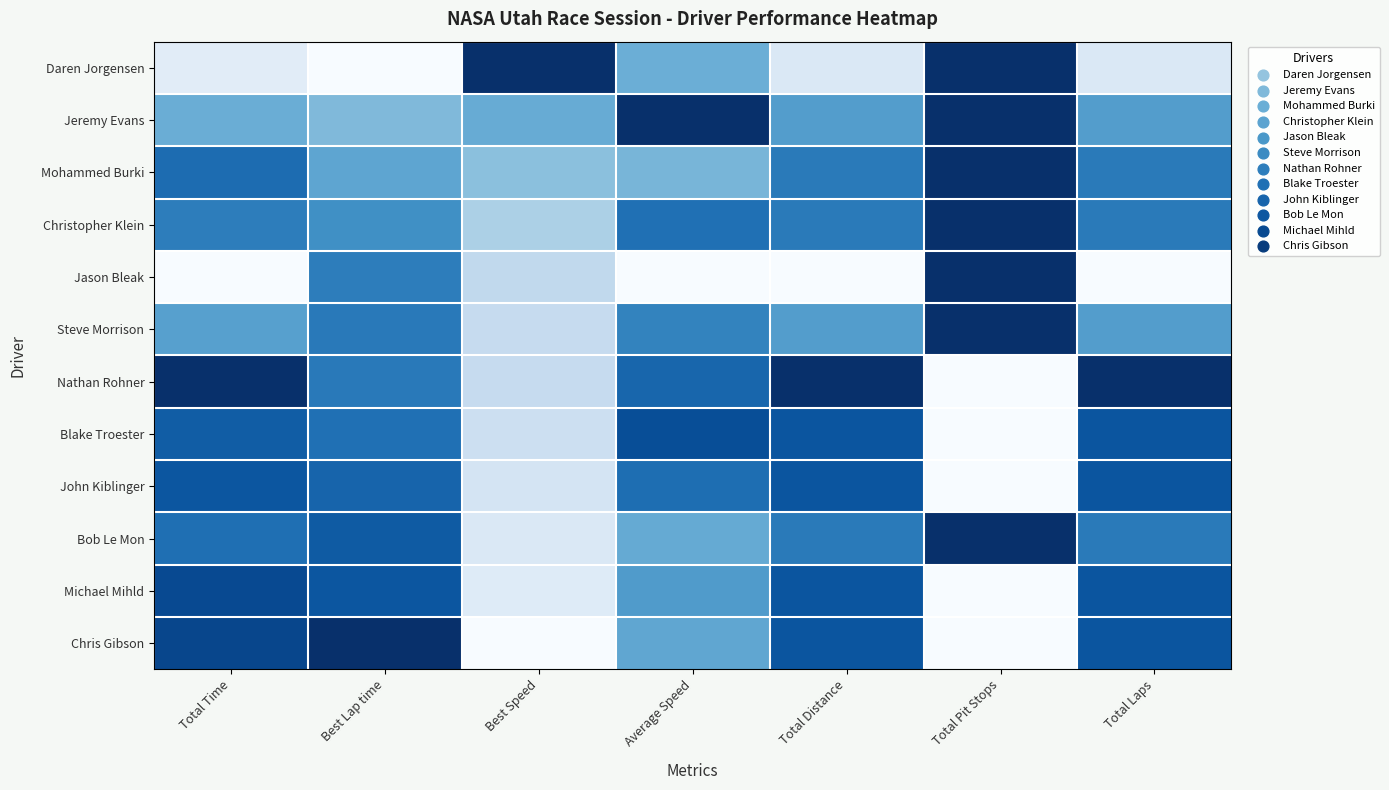

What is the maximum value shown in the chart?

1.0